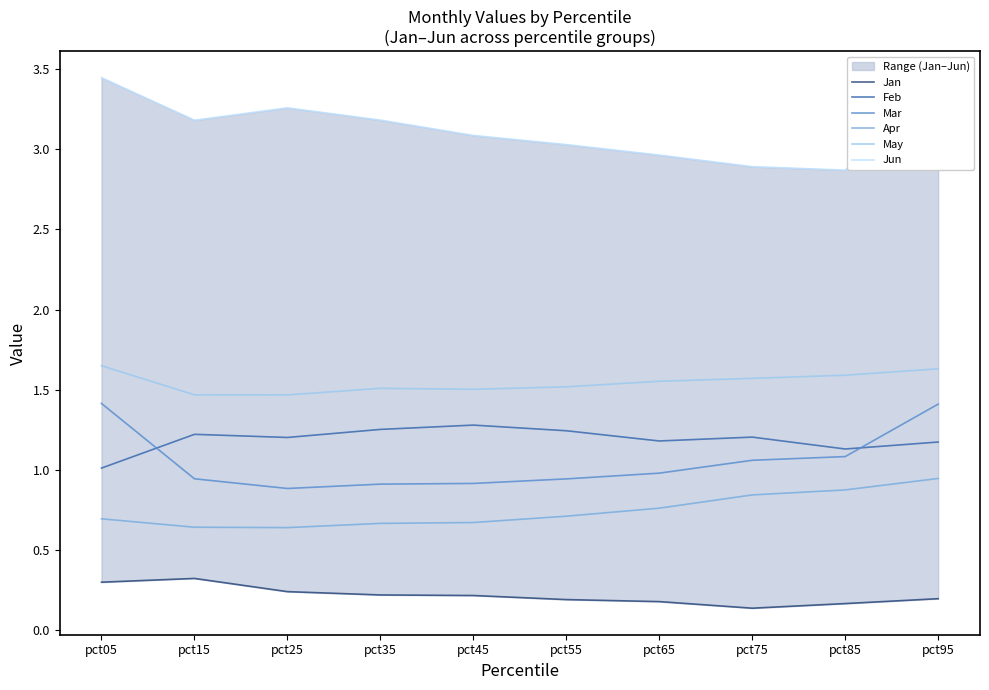

At pct35, list the series in order from smallest to largest.

Jan, Apr, Mar, Feb, May, Jun